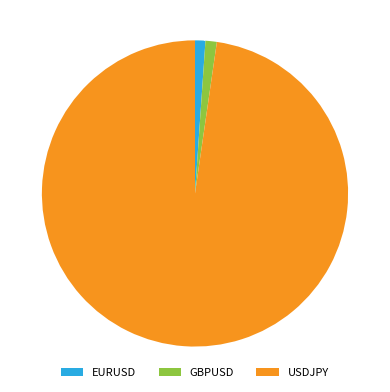

What percentage is NOT represented by USDJPY?

2.3%